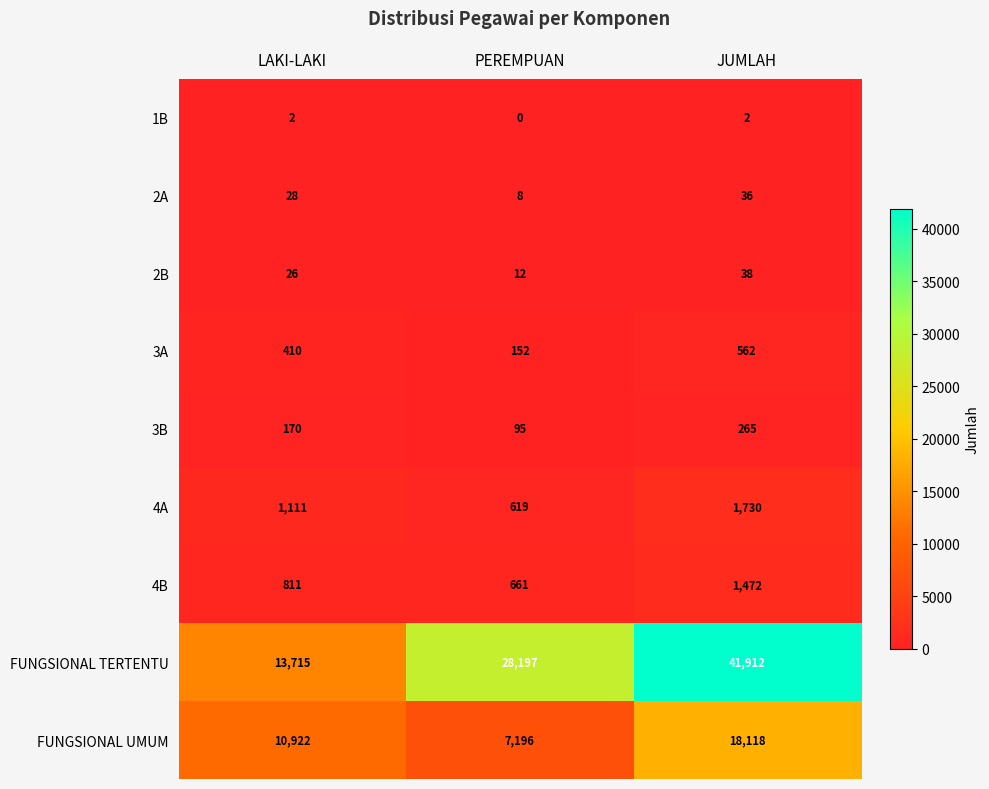

Which series has the largest total across all categories?

FUNGSIONAL TERTENTU